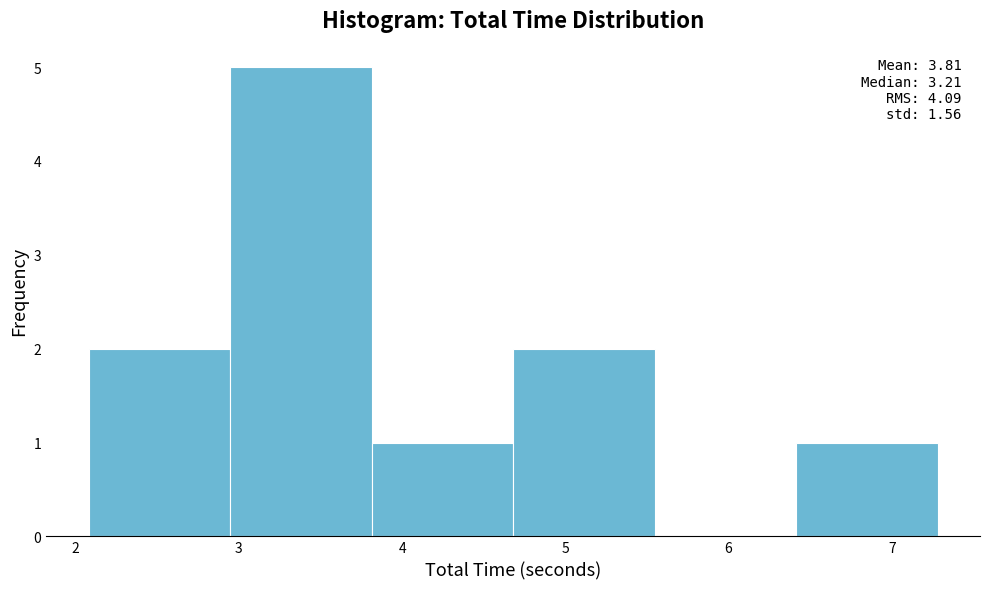

Over which range of the x-axis is the bar tallest?

2.9 to 3.8